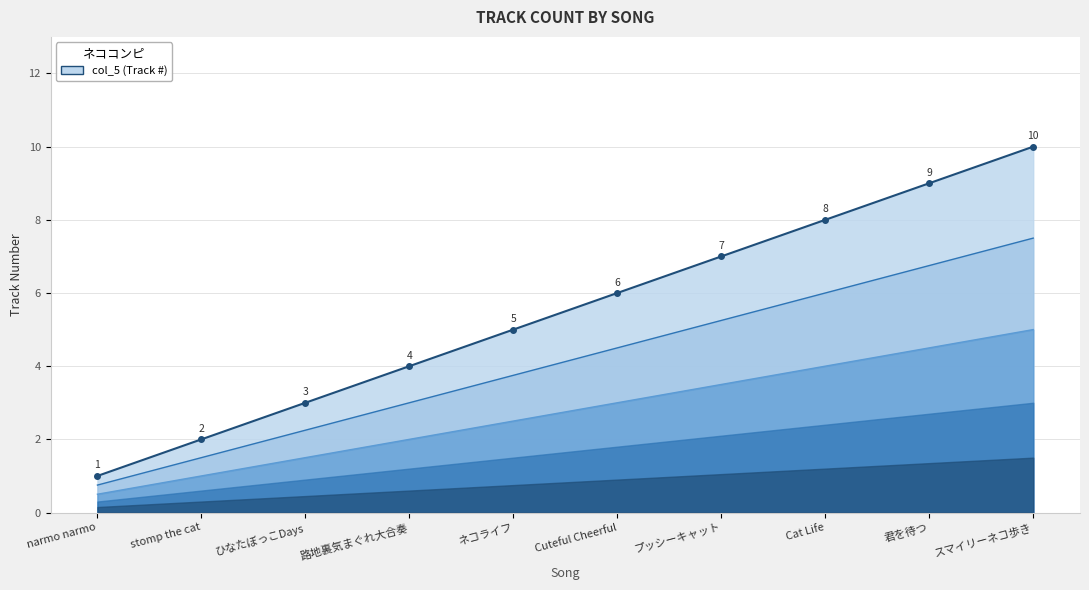

At which label does the data first exceed 6?

プッシーキャット